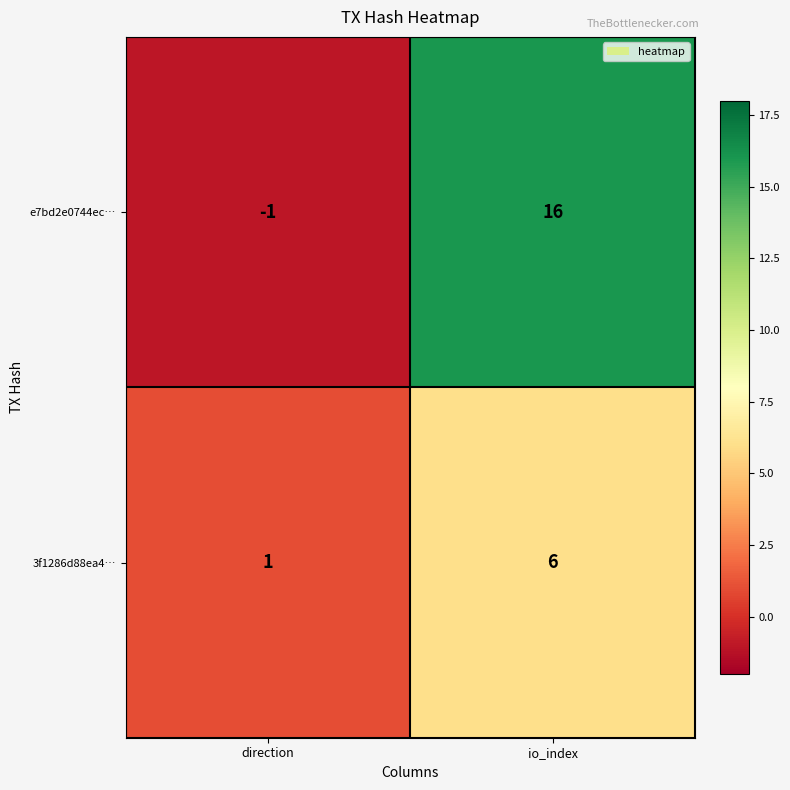

What is the sum of all e7bd2e0744ec… values?

15